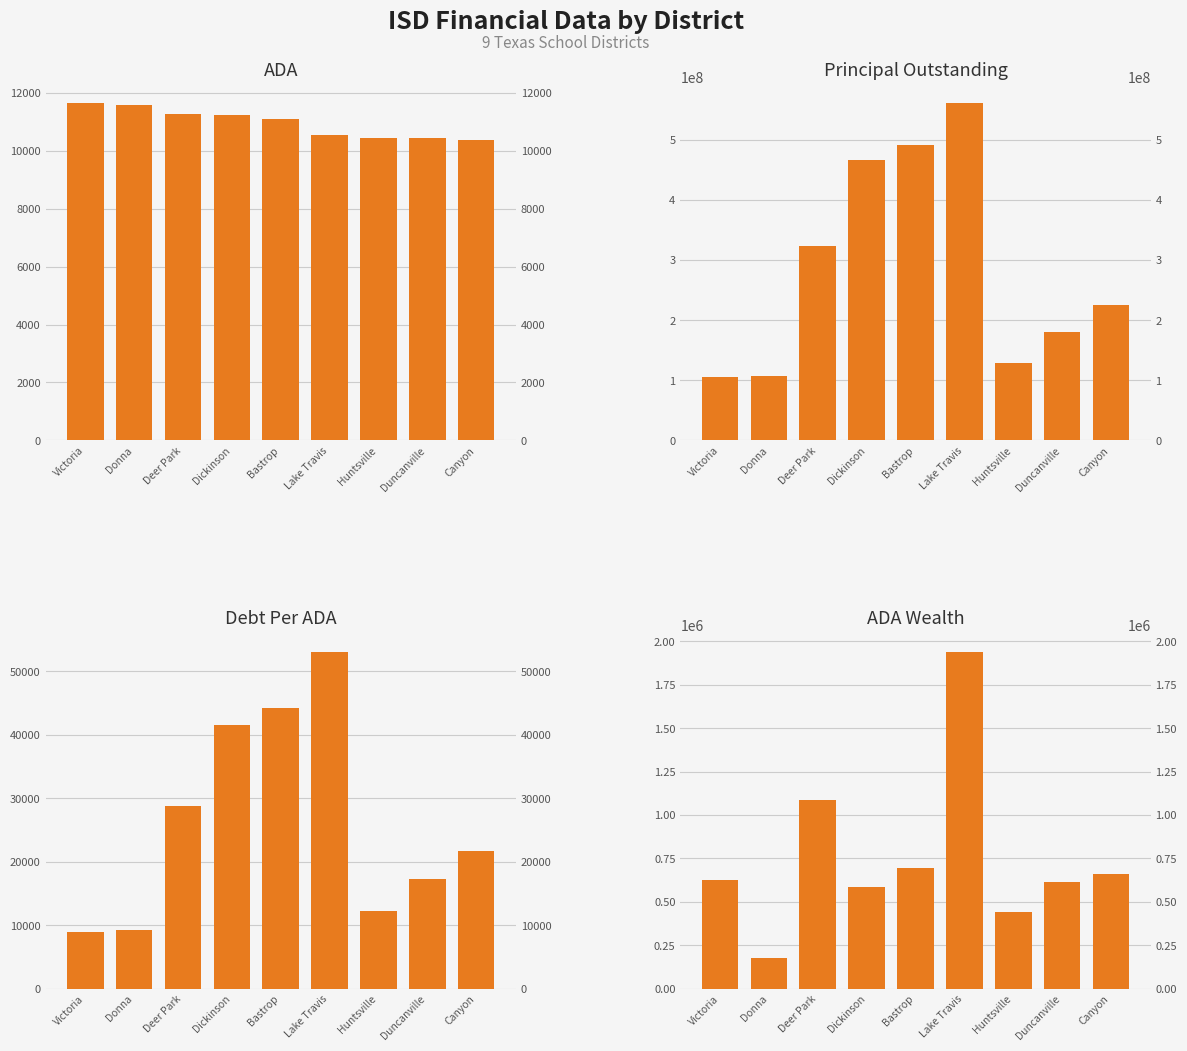

How many data points in ADA are less than 11107?

4